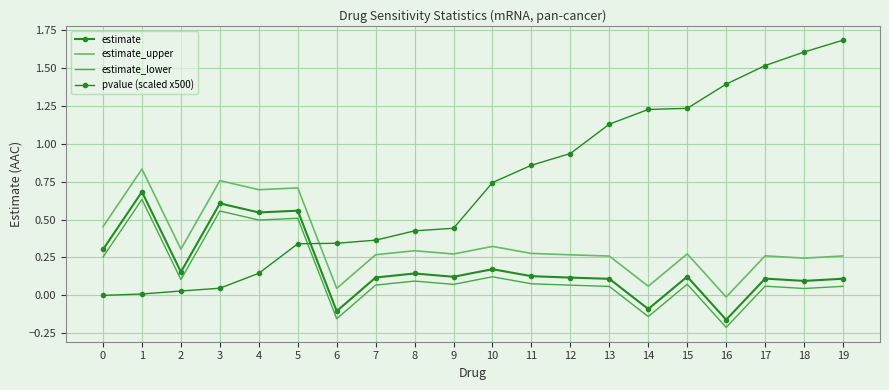

Is the value of pvalue (scaled x500) at 1 greater than the value of estimate_upper at 7?

No